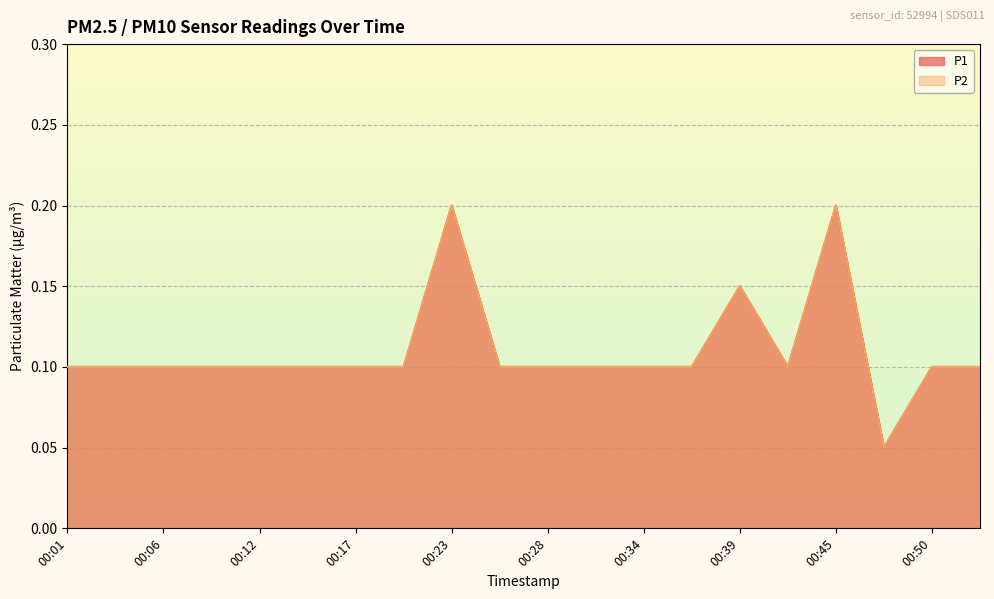

How many lines are shown in the chart?

2